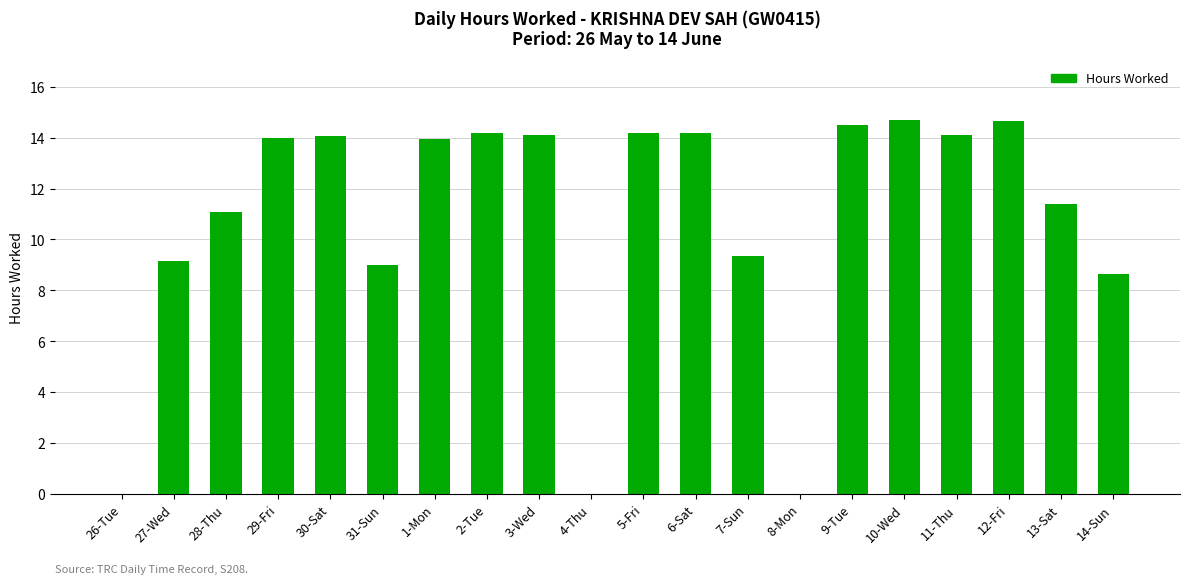

What is the sum of all values?

215.2